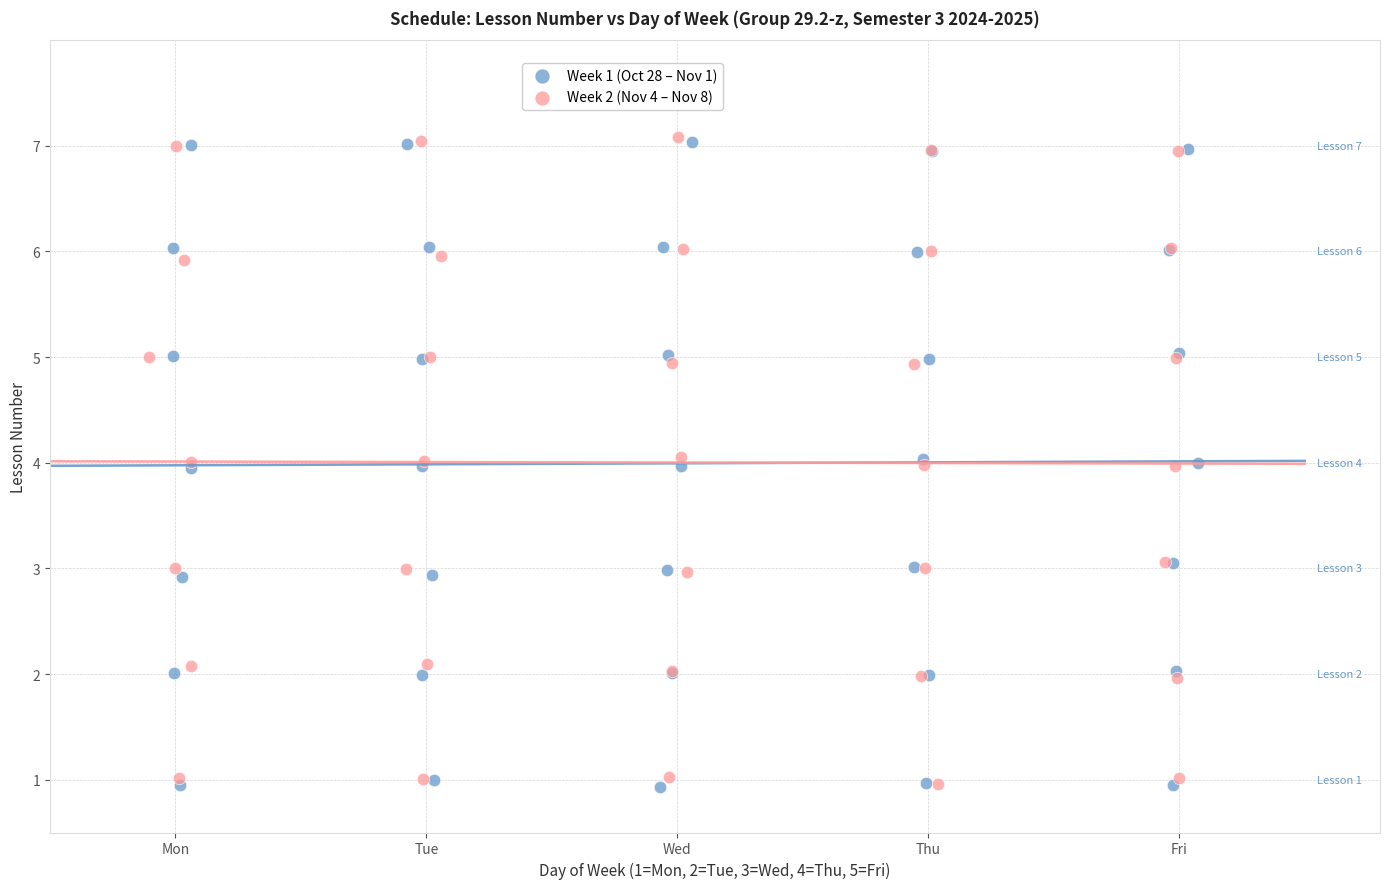

What are all the series names shown in the legend?

Week 1 (Oct 28 – Nov 1), Week 2 (Nov 4 – Nov 8)